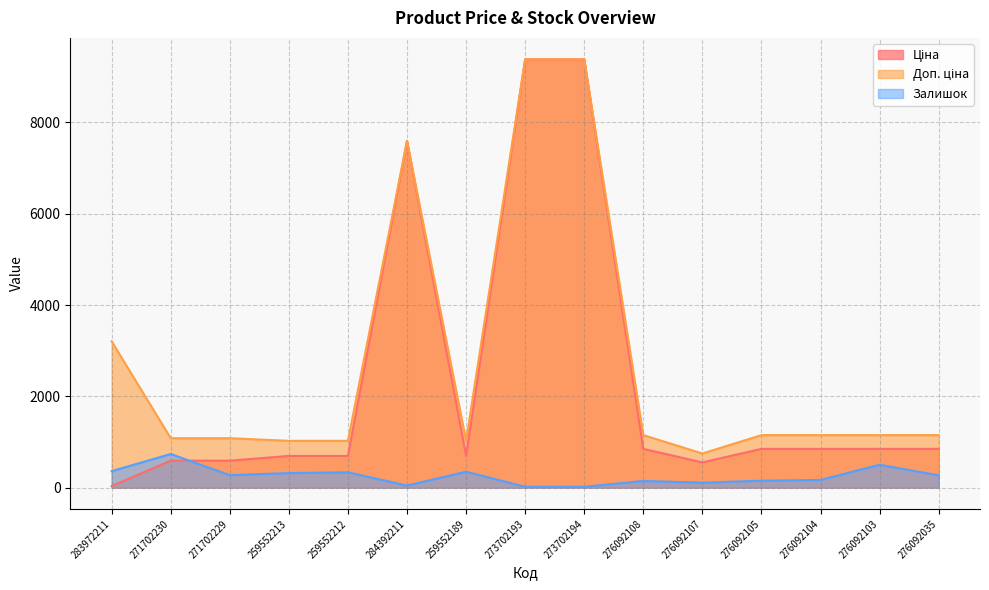

Count the number of categories in the chart.

15